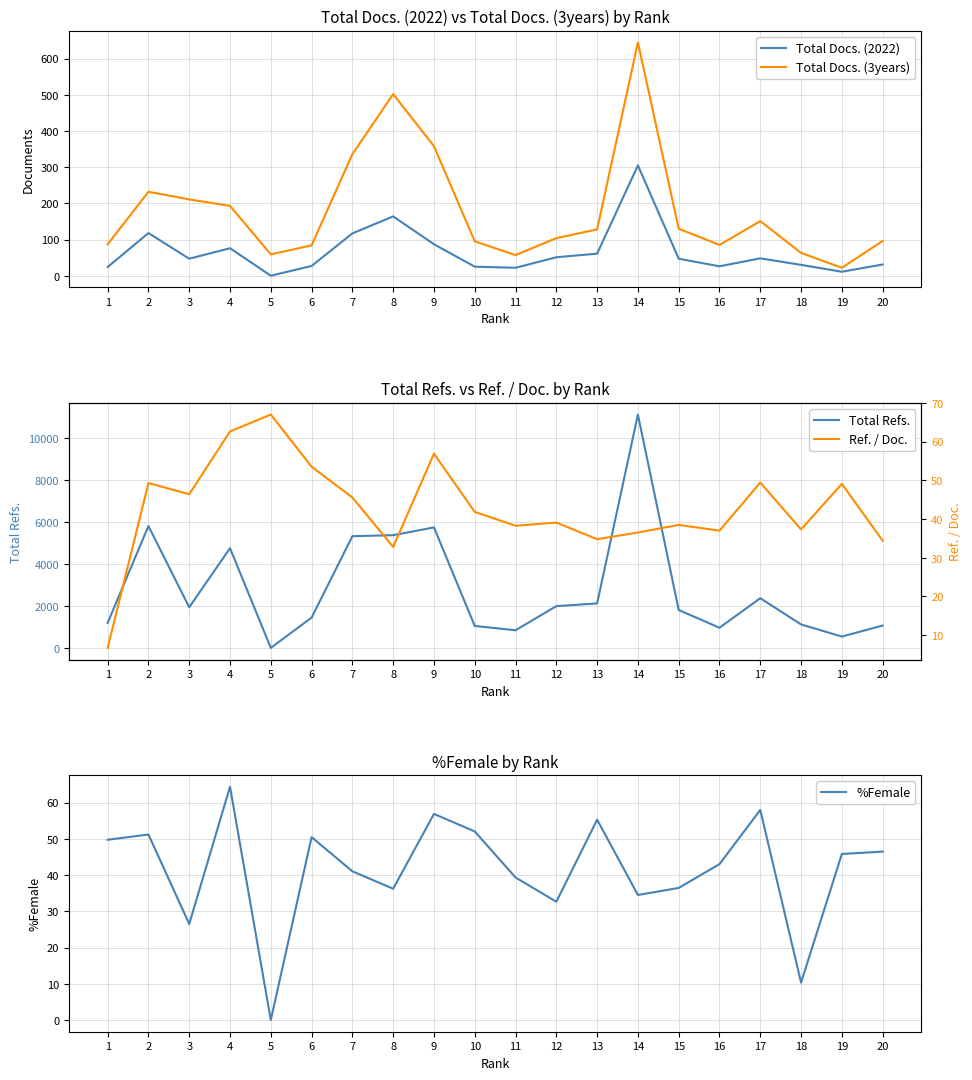

Which series changed the most between 7 and 8?

Total Docs. (3years)